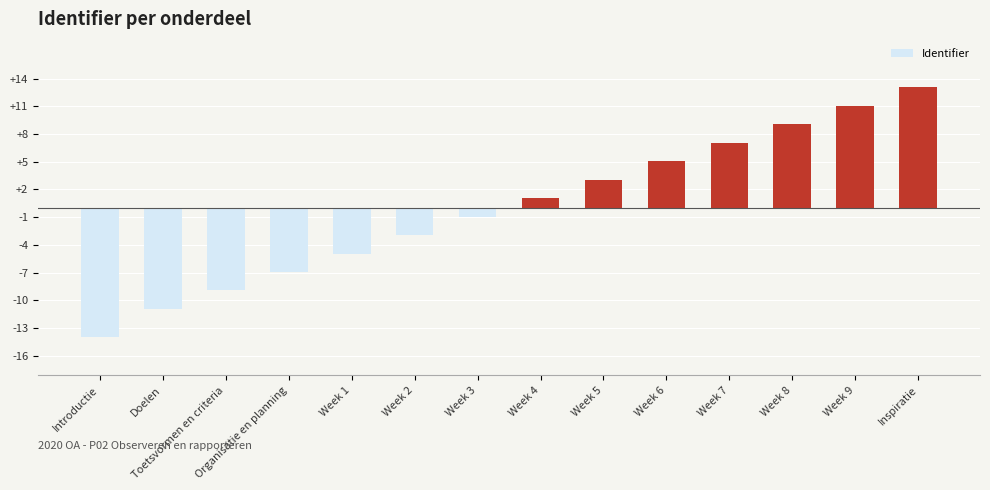

What position from the right is Week 4?

7